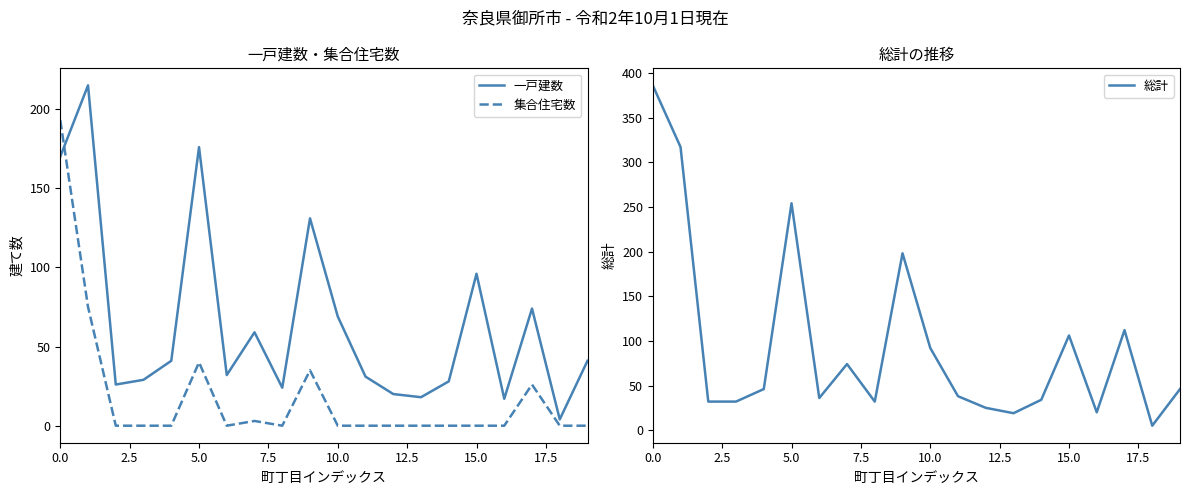

In 集合住宅数, how many points are lower than both neighbors (excluding endpoints)?

2